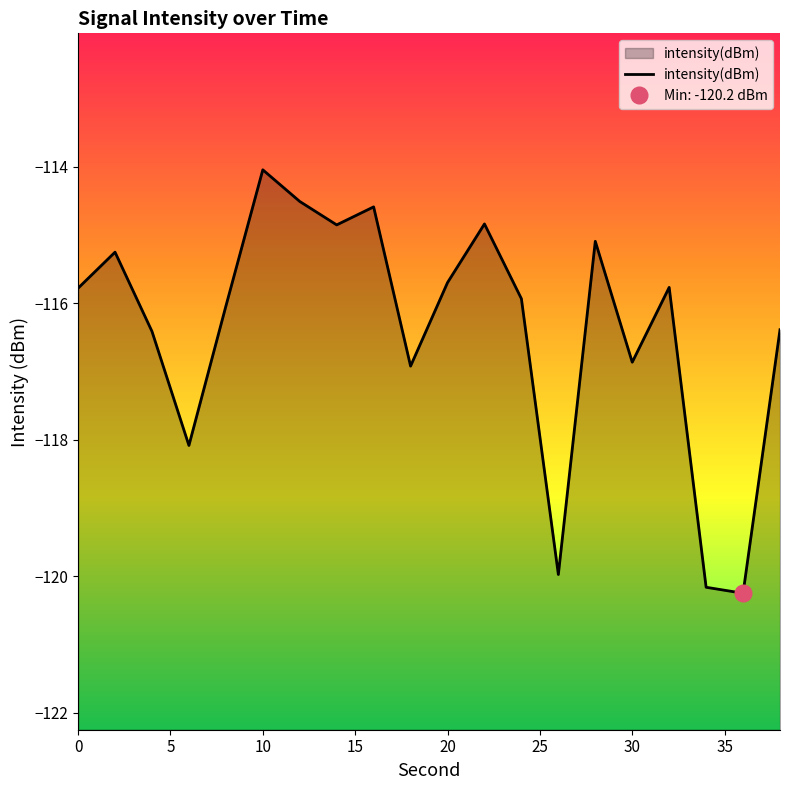

The intensity(dBm) series shows -114.0 at 10. True or false?

True